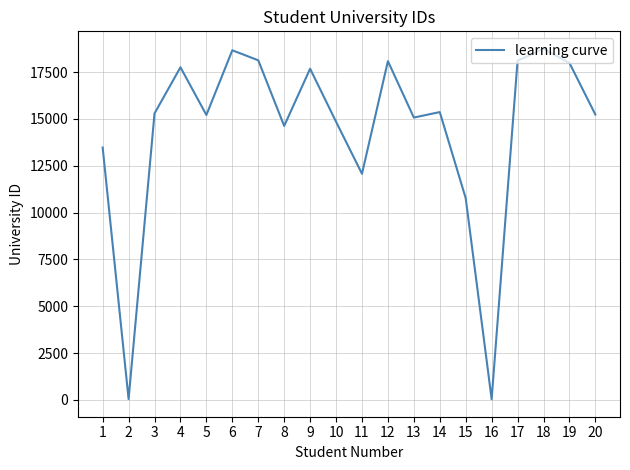

How many series are shown in this chart?

1